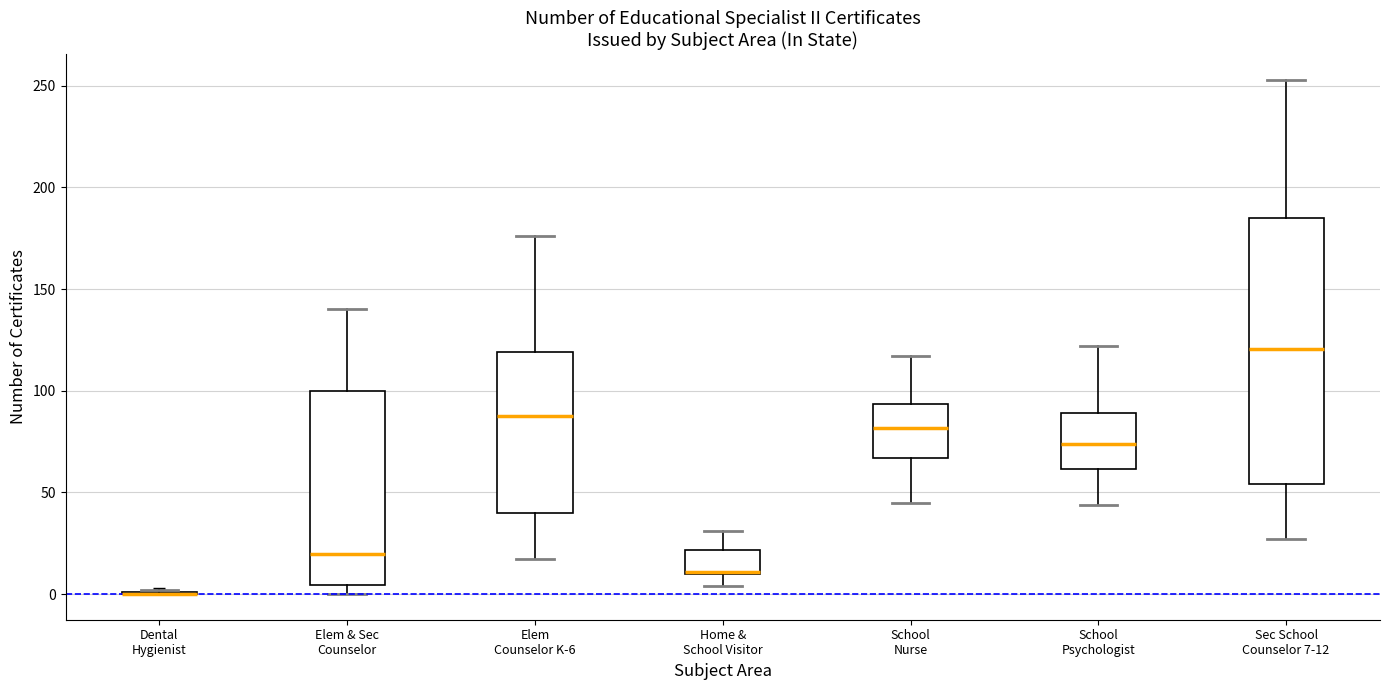

Comparing the boxes themselves (not the whiskers), which one is the tallest?

Sec School Counselor 7-12